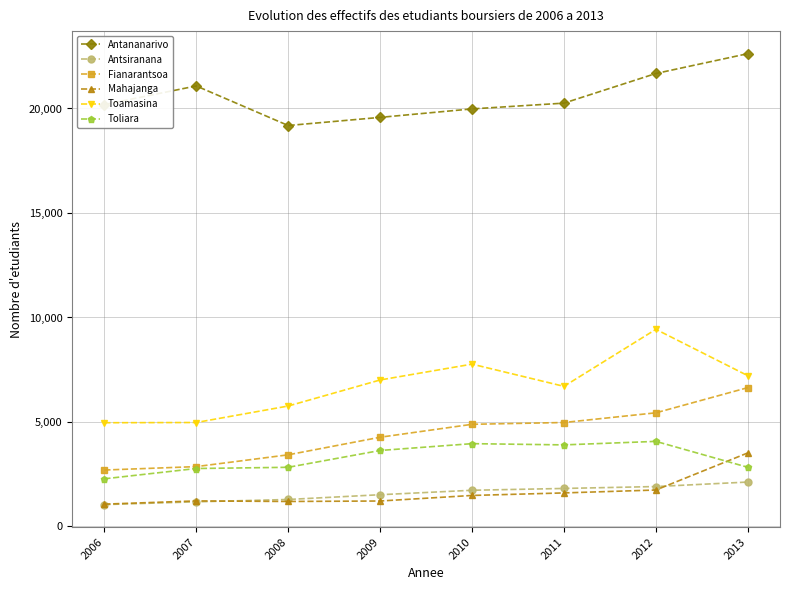

True or false: Antsiranana and Fianarantsoa cross at least once.

False